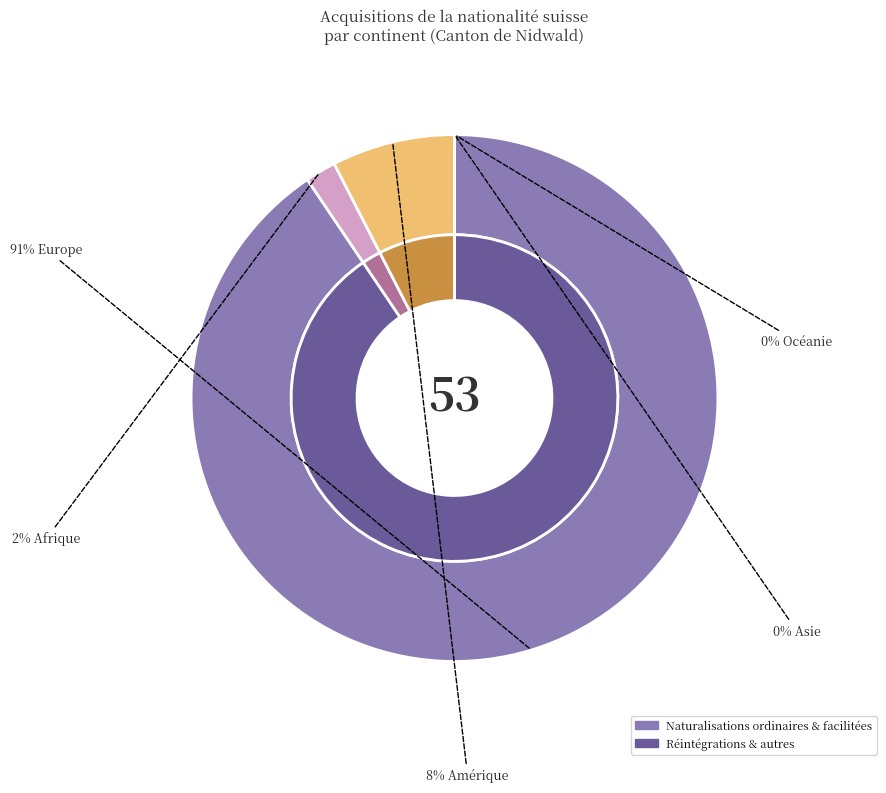

Is Europe the majority of the pie?

Yes